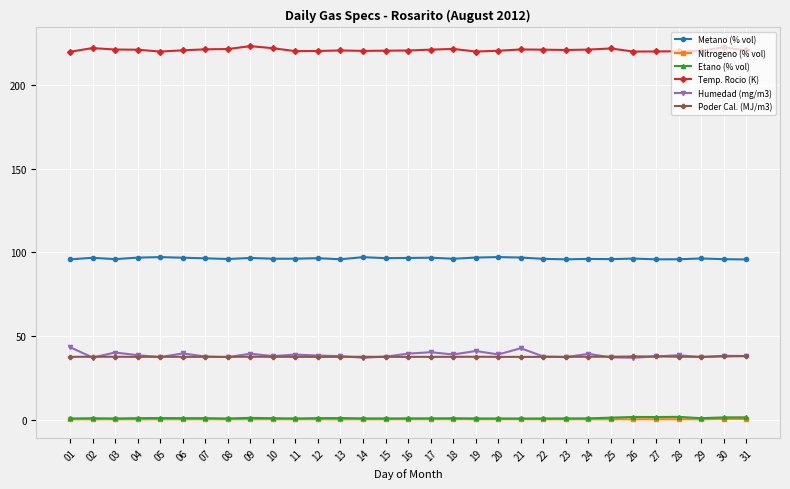

What is the value of the Poder Cal. (MJ/m3) point at the 7th from the left?

37.6